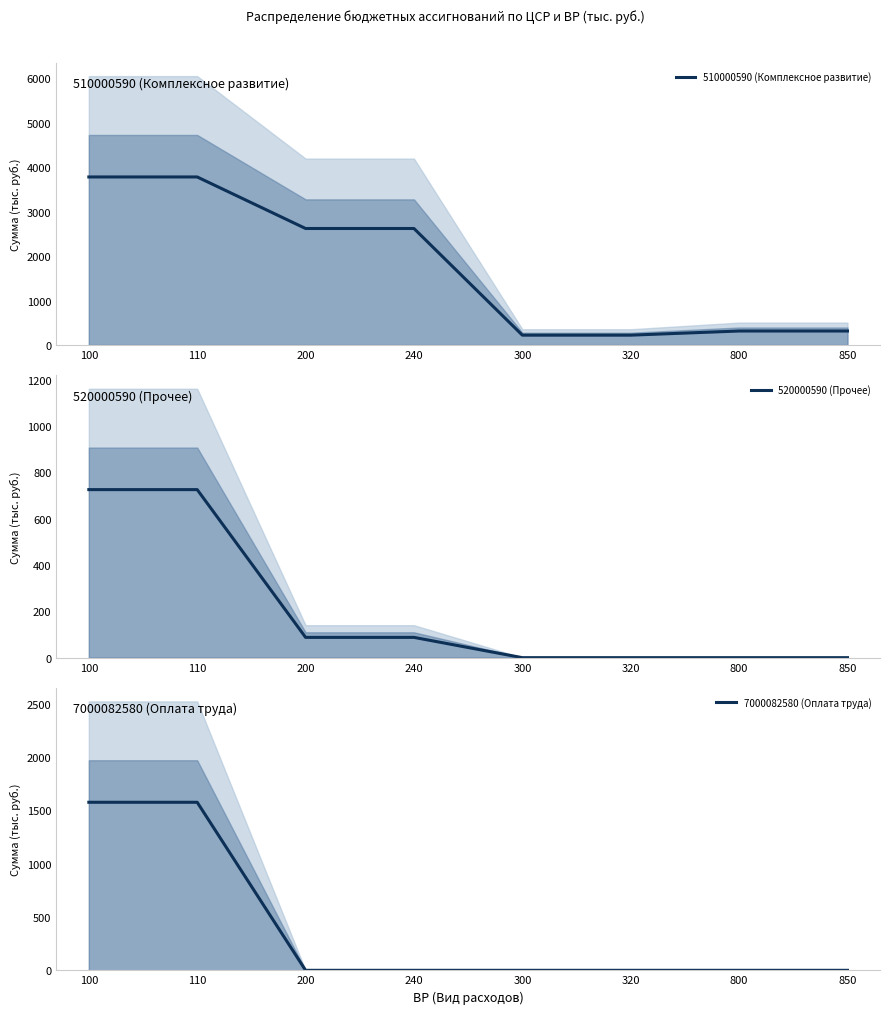

What is the difference between the second highest and minimum values in the 7000082580 (Оплата труда) series?

1574.8